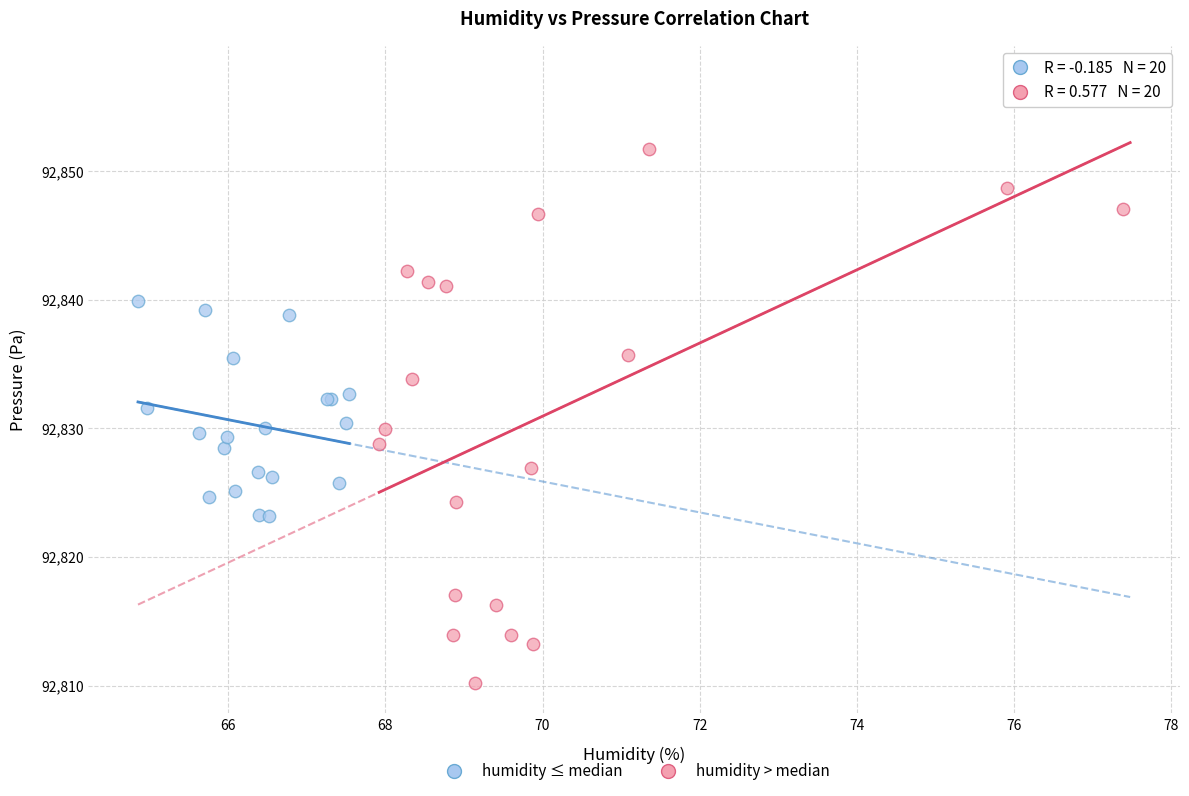

Which series has the largest Y range (max minus min)?

humidity > median